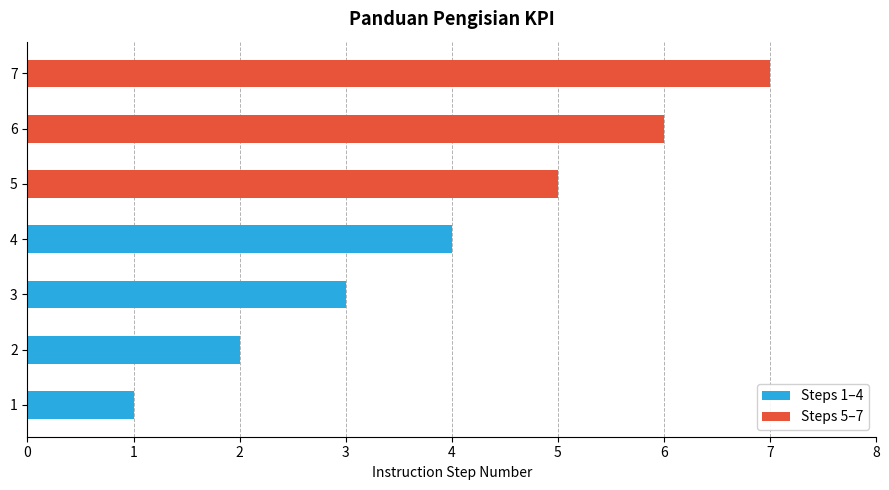

What are all the series names shown in the legend?

Steps 1–4, Steps 5–7